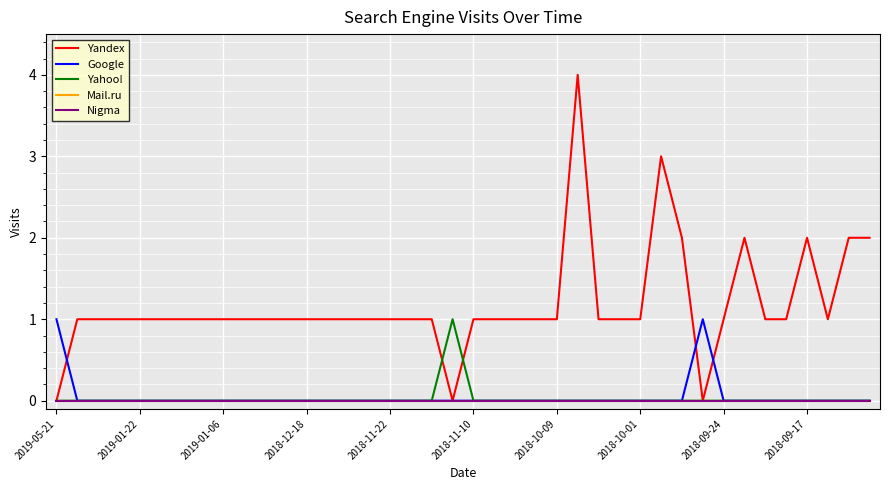

Does the chart have visible grid lines?

Yes